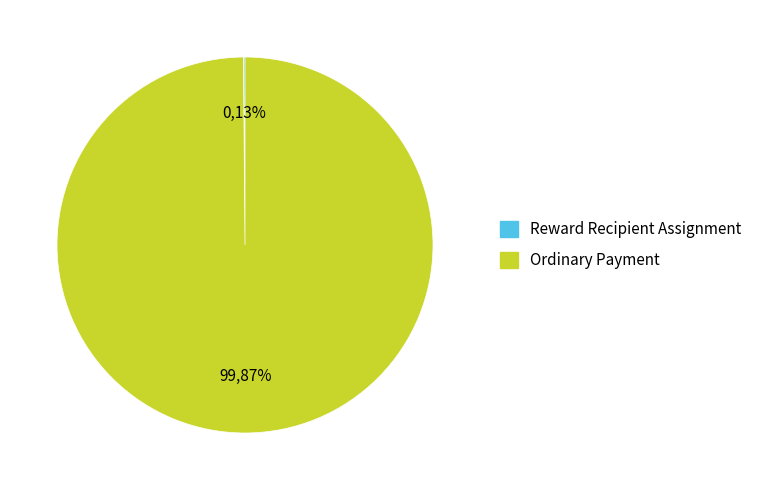

Is there any slice that represents more than half of the pie?

Yes